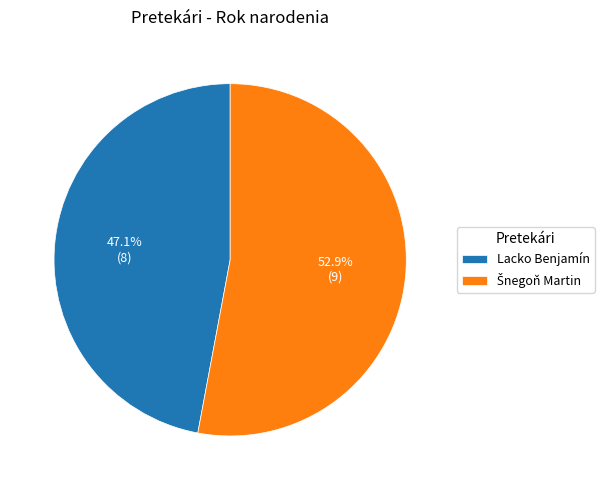

What portion of the pie excludes Lacko Benjamín?

52.9%